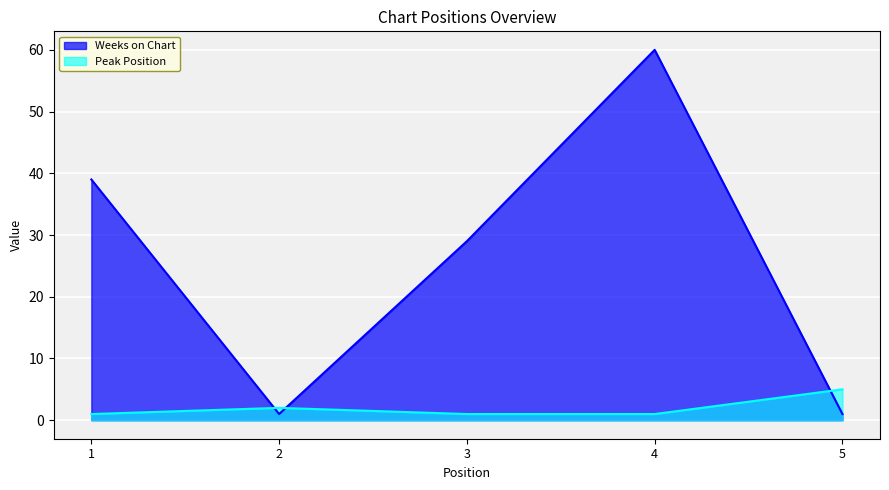

Is it true that Weeks on Chart equals 51 at 3?

False